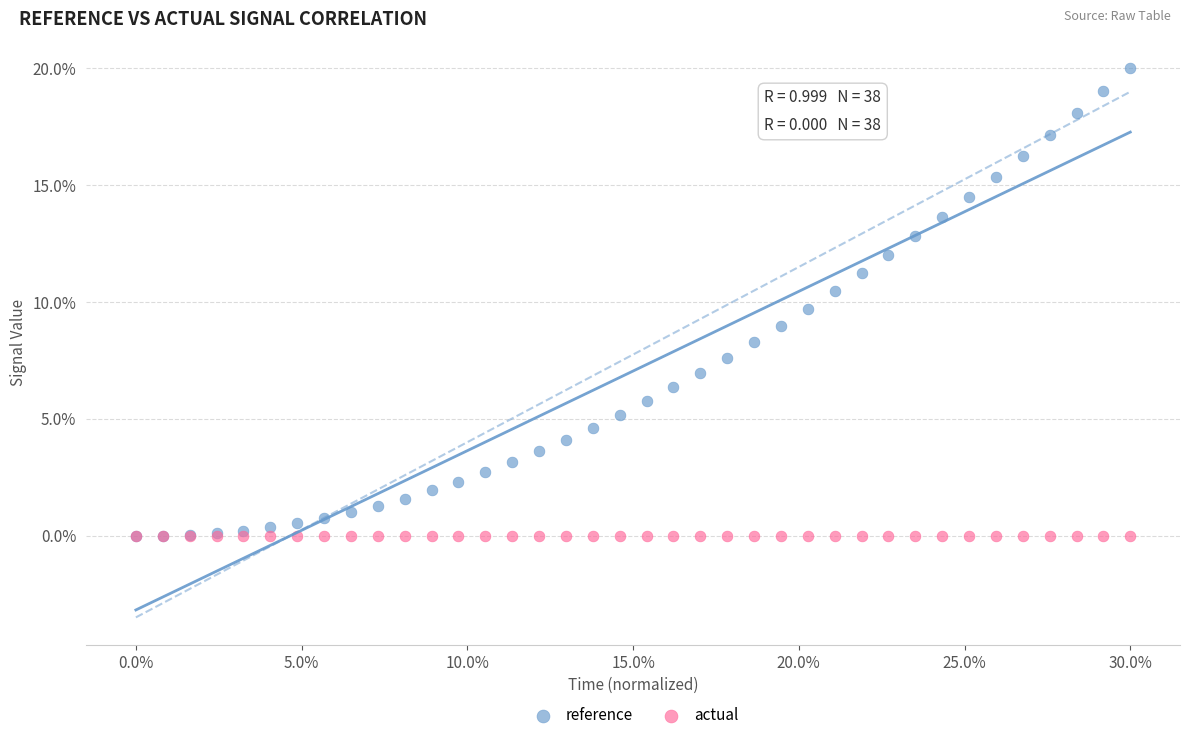

What are all the series names shown in the legend?

reference, actual